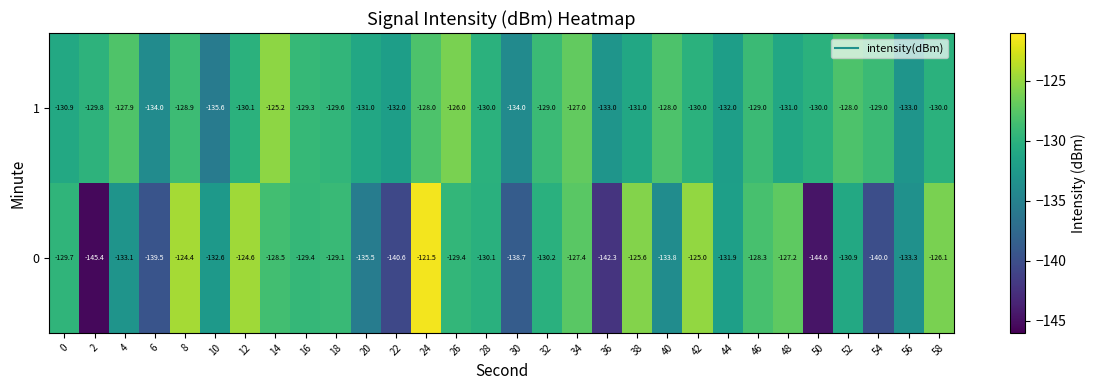

What is the sum of the 0 values at 12 and 20?

-260.1